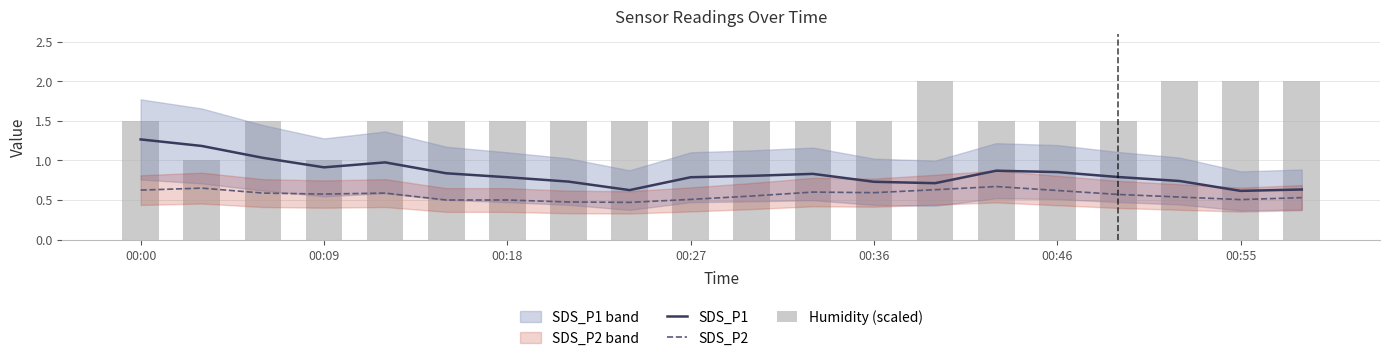

True or false: SDS_P1 and SDS_P2 intersect in this chart.

False